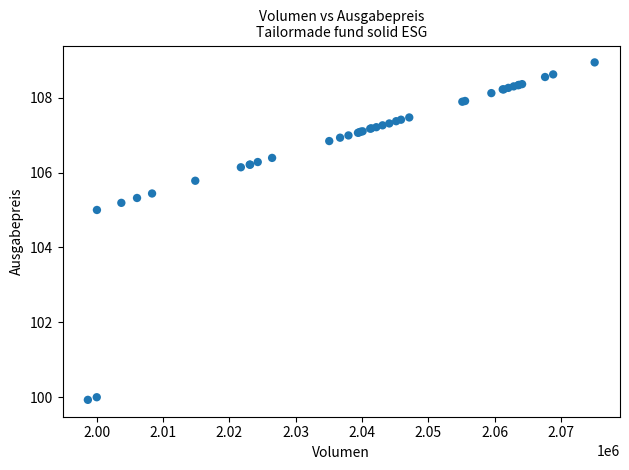

What Y value in the scatter plot is closest to 104?

105.0